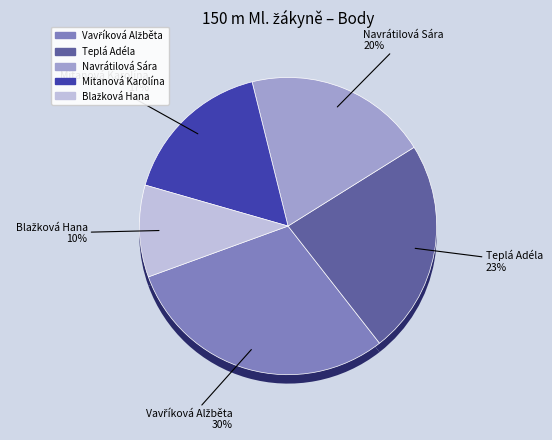

What is the ratio of the value at Vavříková Alžběta to the value at Teplá Adéla?

1.3